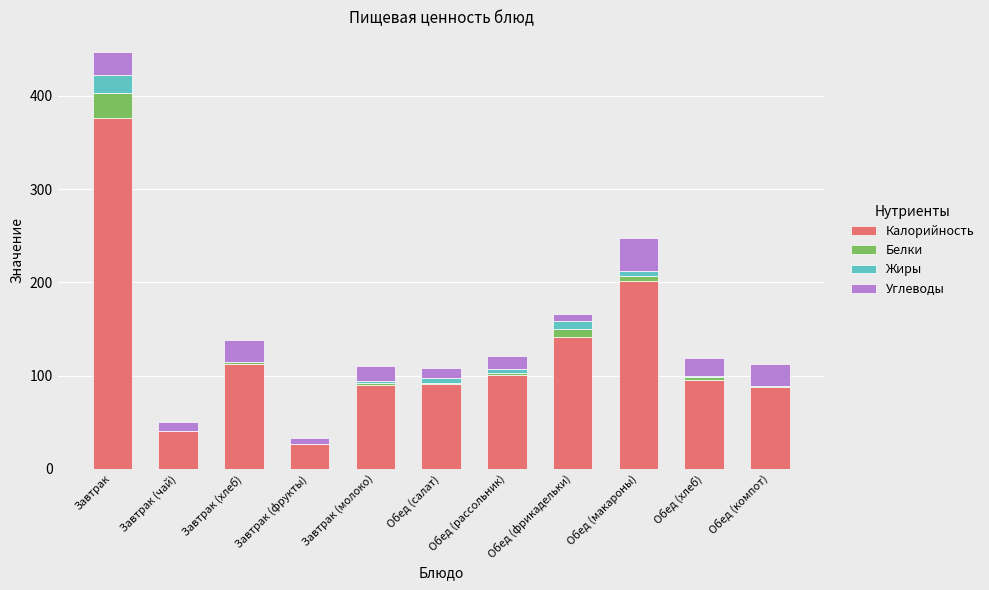

What is the maximum value for Калорийность?

376.0